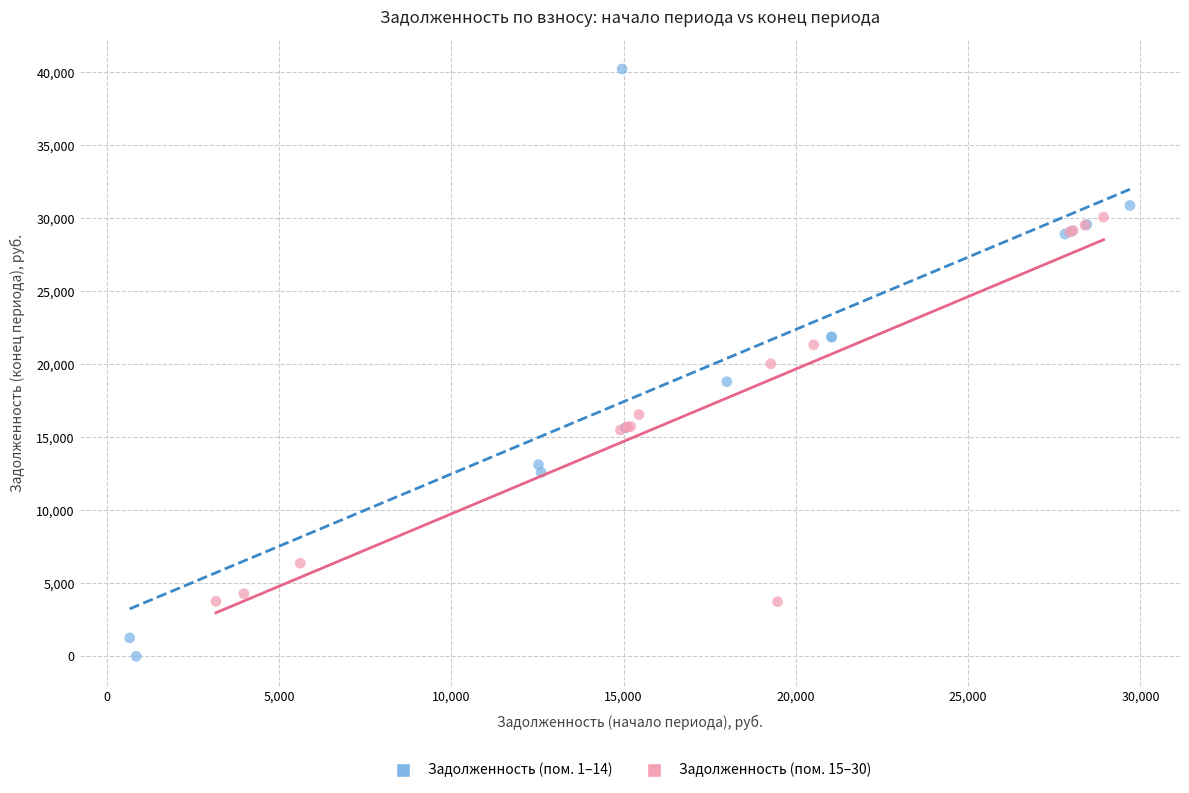

Which series contains the highest Y value?

Задолженность (пом. 1–14)